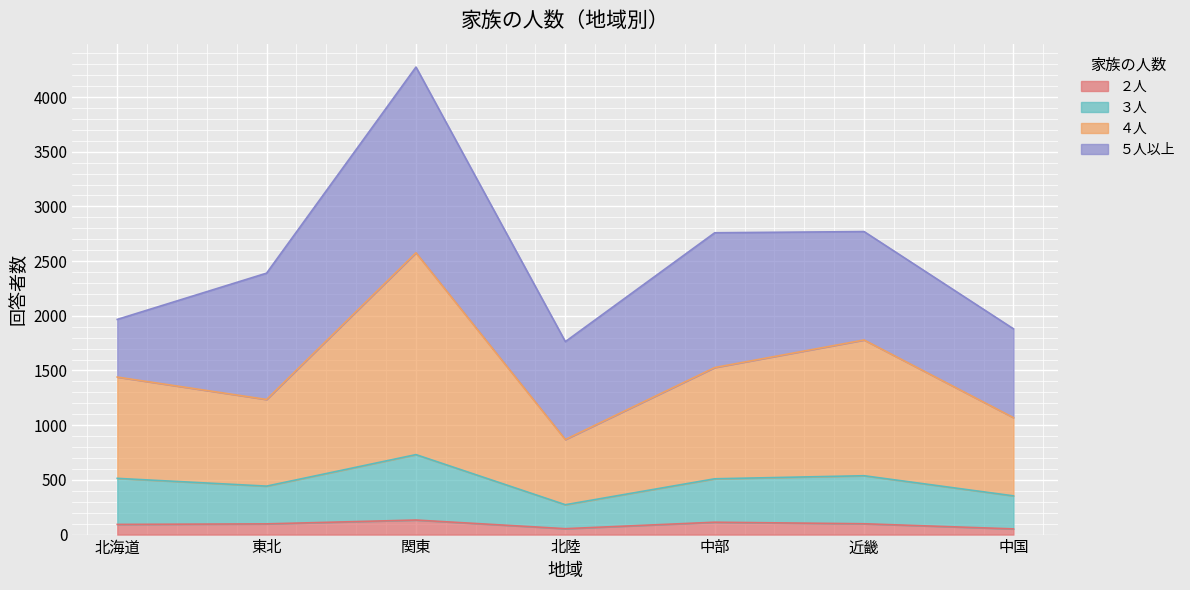

Which category has the lowest value across all series?

中国